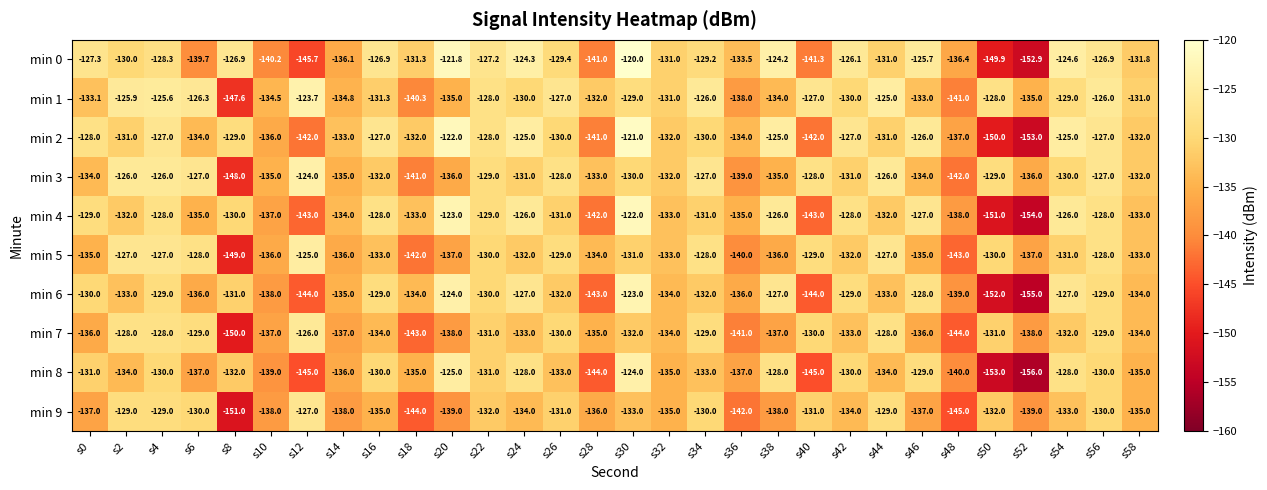

Is the value of min 6 at s18 greater than the value of min 4 at s50?

Yes